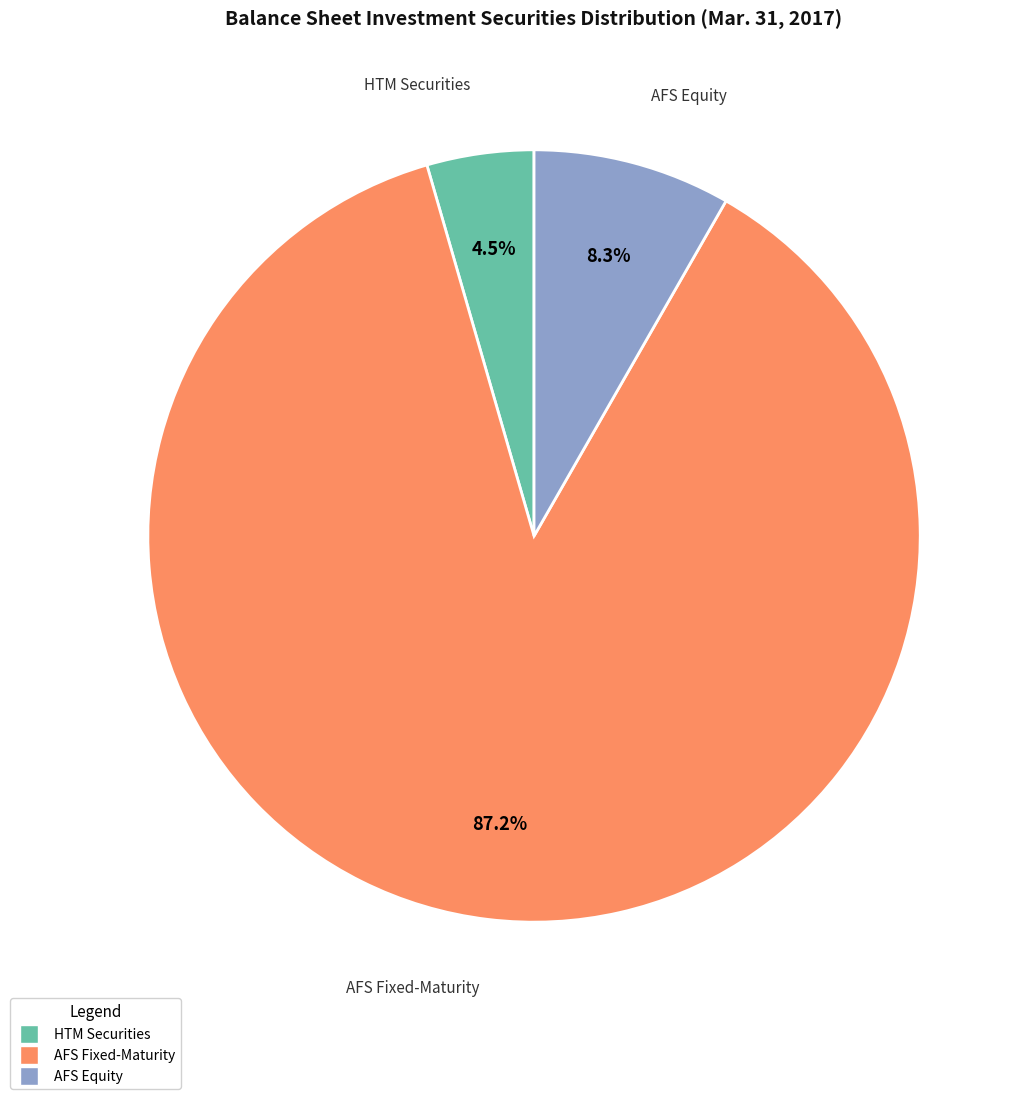

To the nearest percent, what is the average slice percentage?

33%